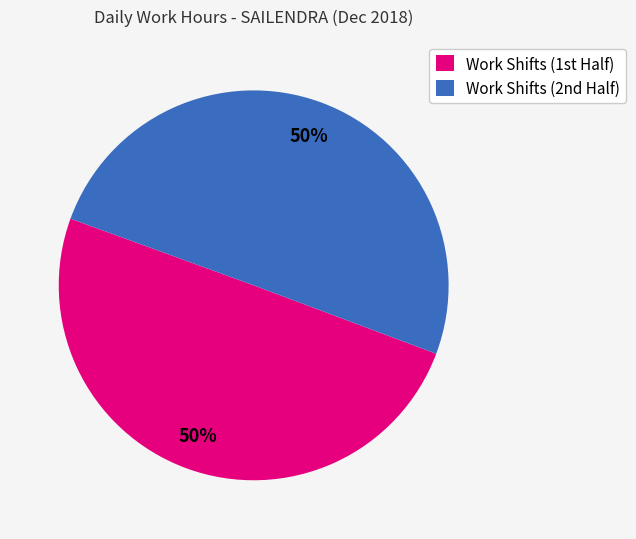

To the nearest percent, what is the average slice percentage?

50%